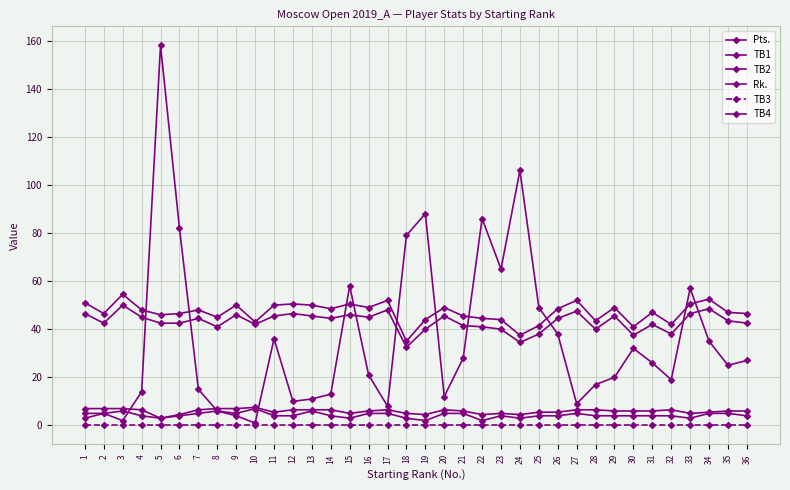

How many lines are shown in the chart?

6